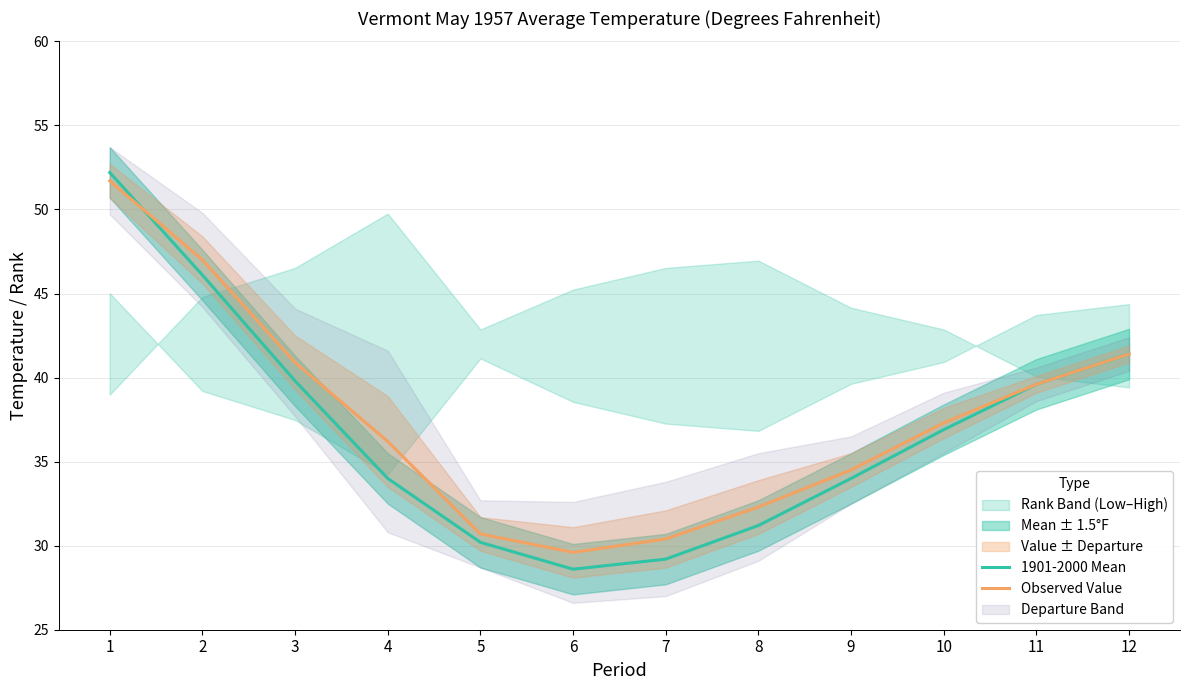

Count the number of categories in the chart.

12